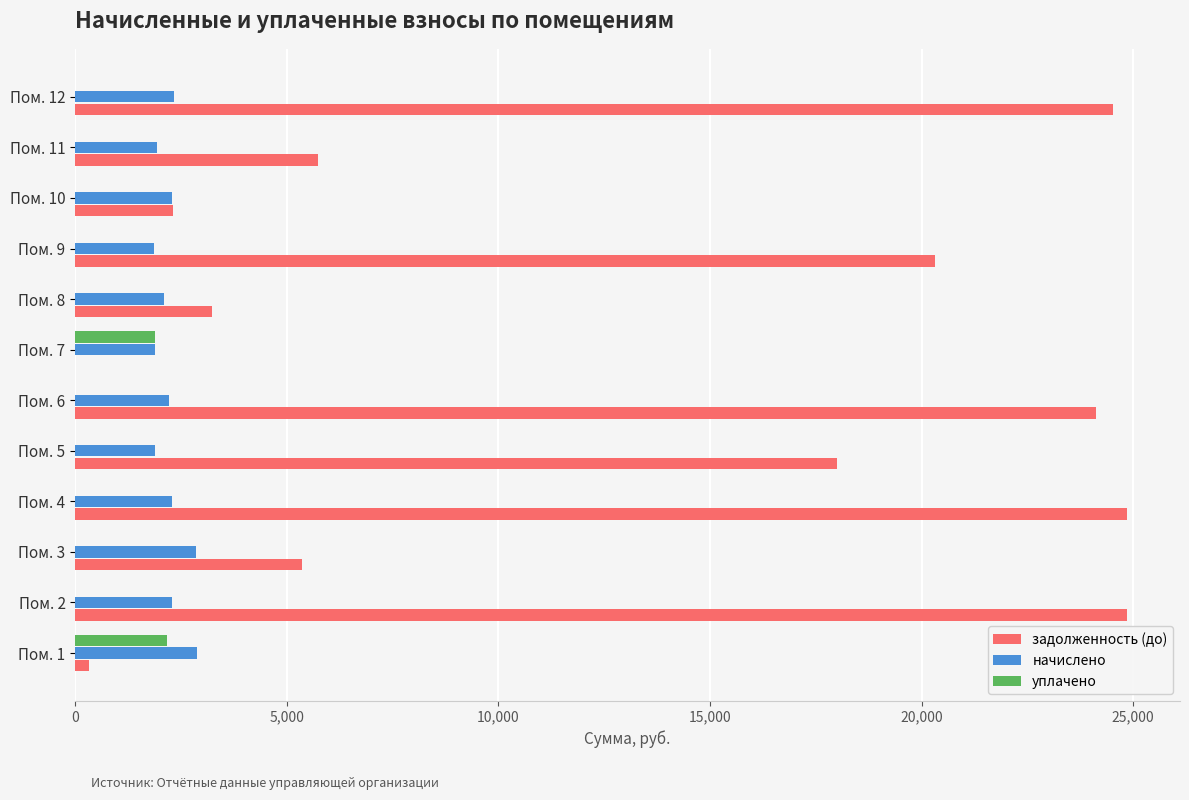

Which series has the widest spread of values?

задолженность (до)